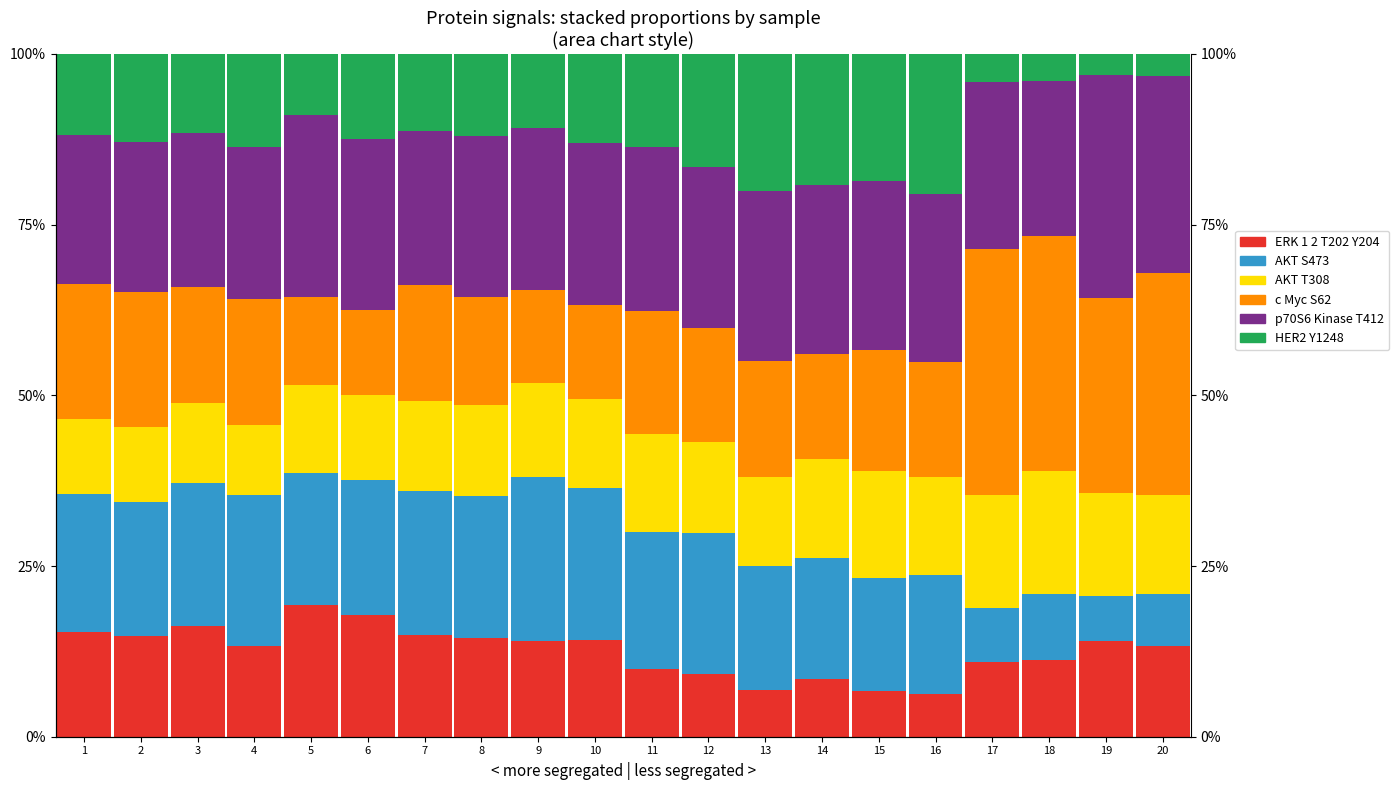

List the series in order of their peak value, lowest first.

AKT_T308, ERK_1_2_T202_Y204, HER2_Y1248, AKT_S473, p70S6_Kinase_T412, c_Myc_S62